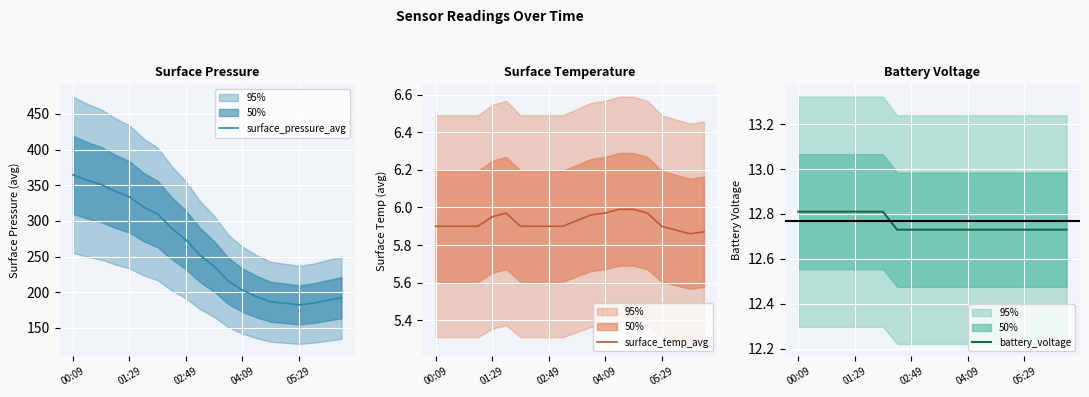

Does the chart display data point markers on the line(s)?

No